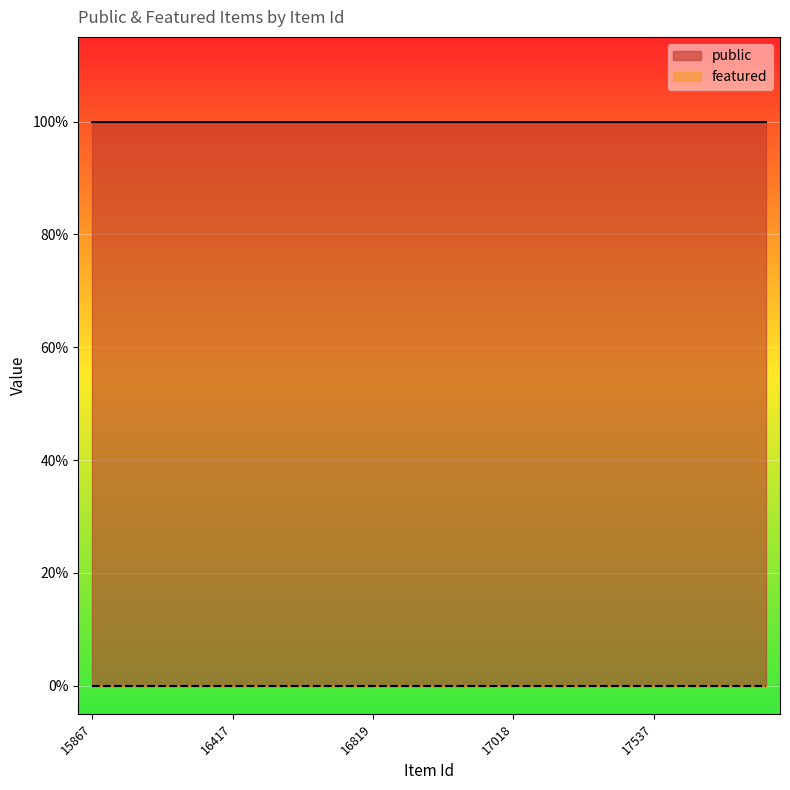

List the series in order of their overall mean, lowest first.

featured, public